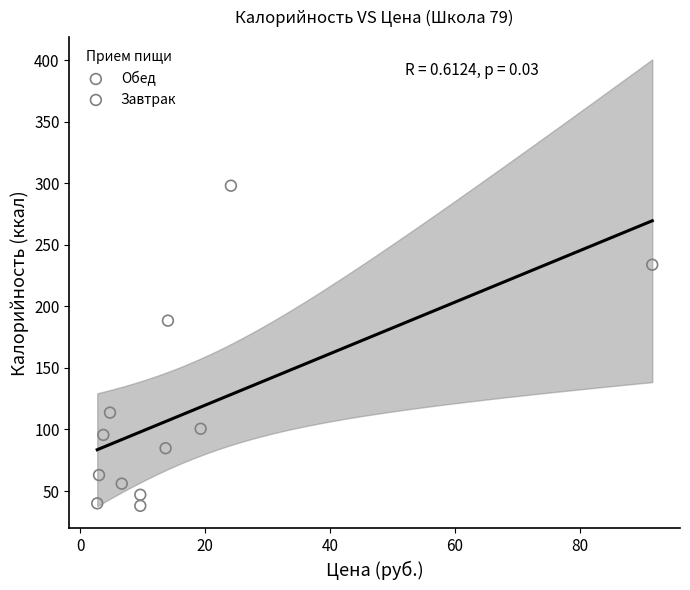

Which series has the largest Y range (max minus min)?

Завтрак